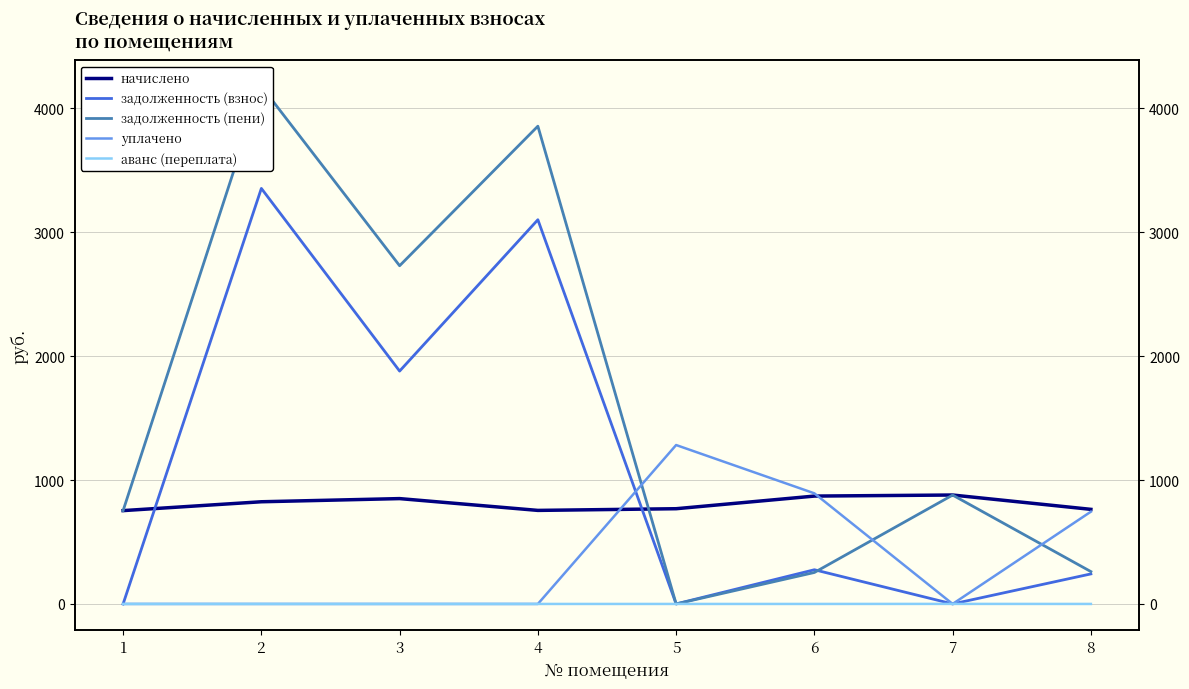

True or false: начислено and аванс (переплата) intersect in this chart.

False